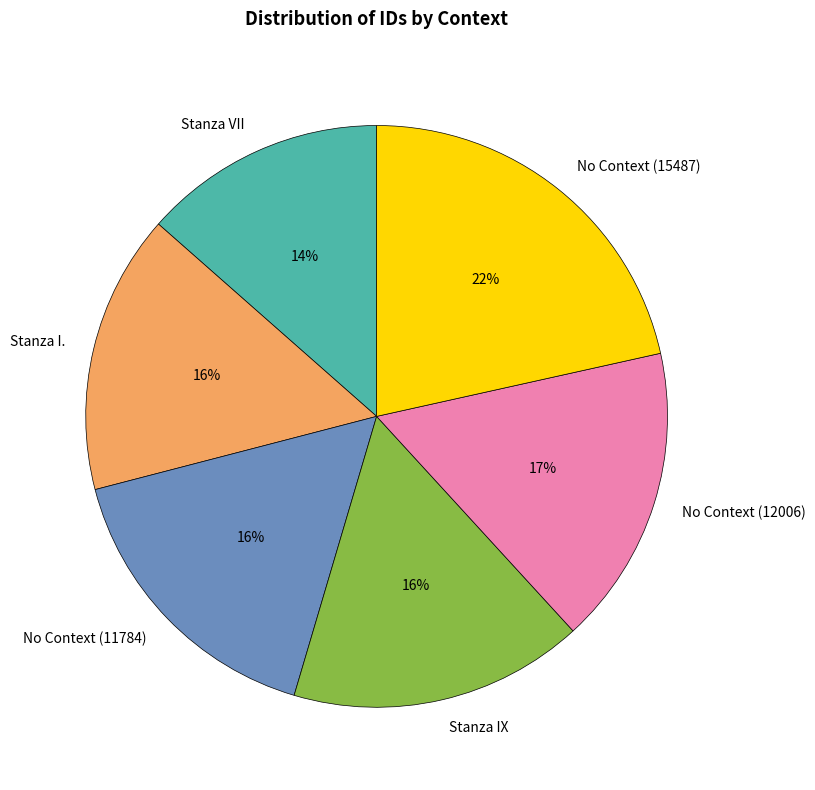

Which category has the smallest portion of the pie?

Stanza VII